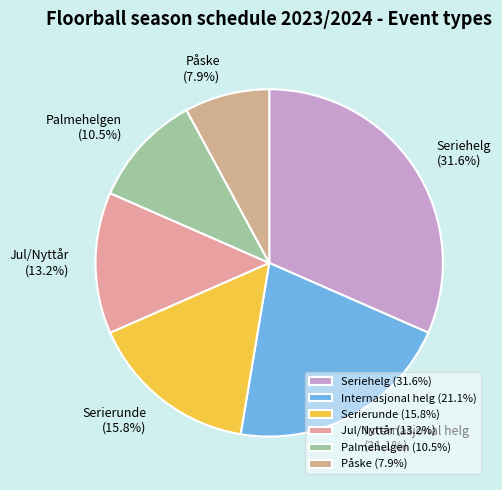

What is the ratio of the value at Serierunde to the value at Palmehelgen?

1.5